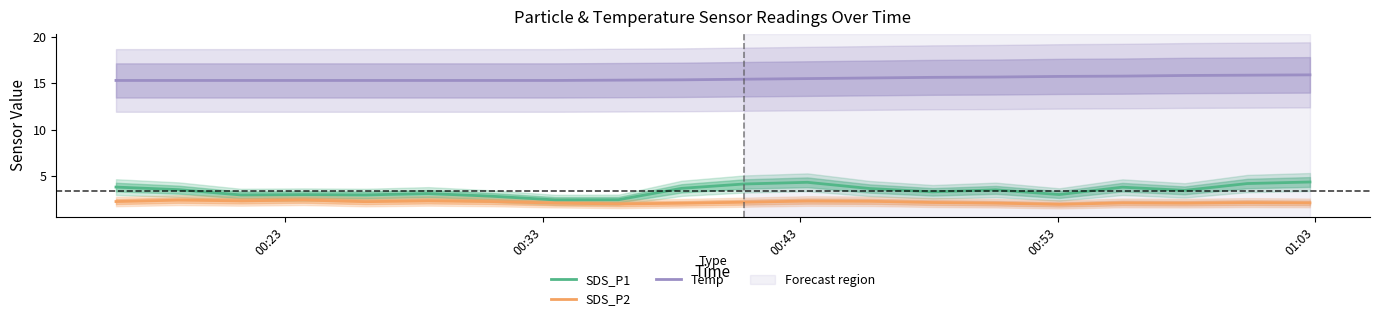

What is the minimum value for SDS_P1?

2.5